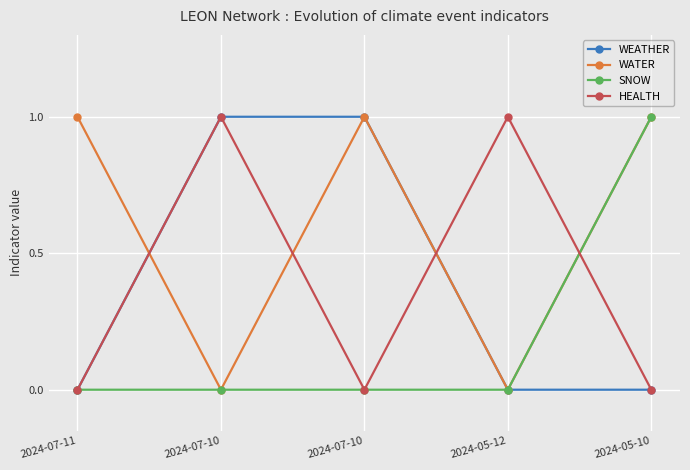

How many lines are shown in the chart?

4